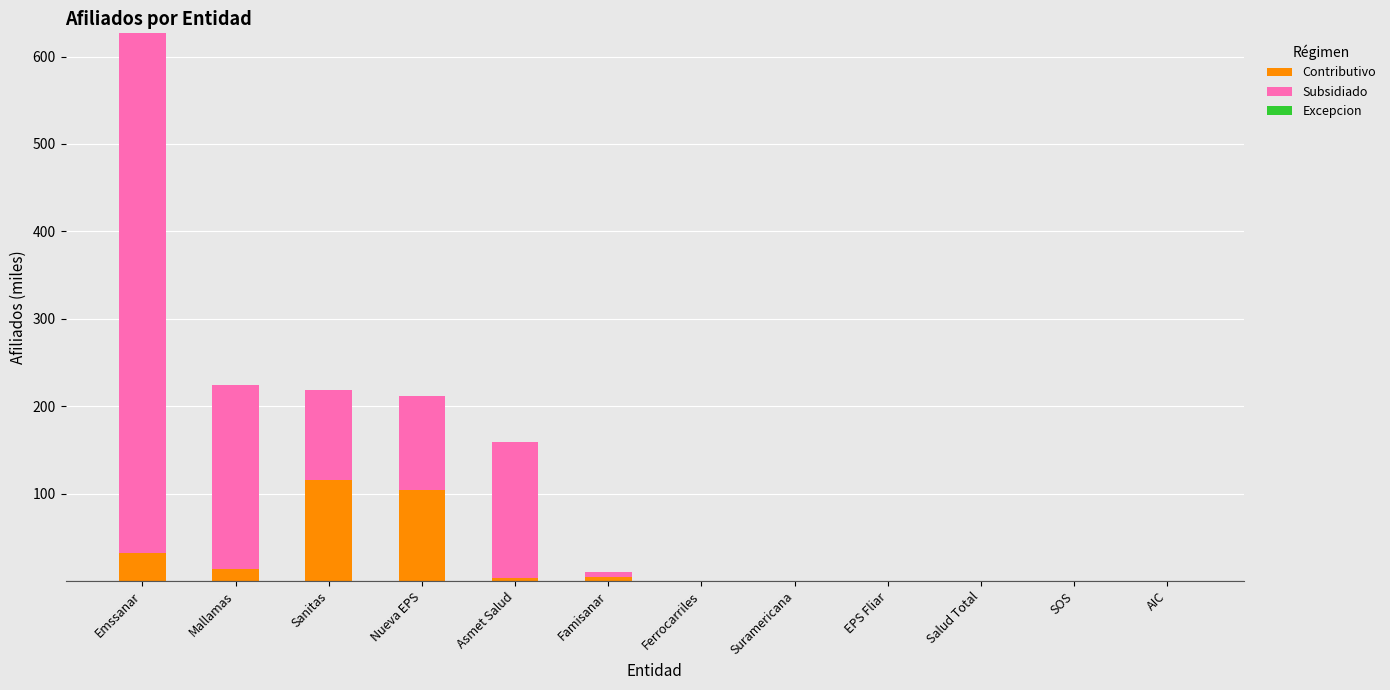

Is it true that Contributivo equals 104.5 at Nueva EPS?

True